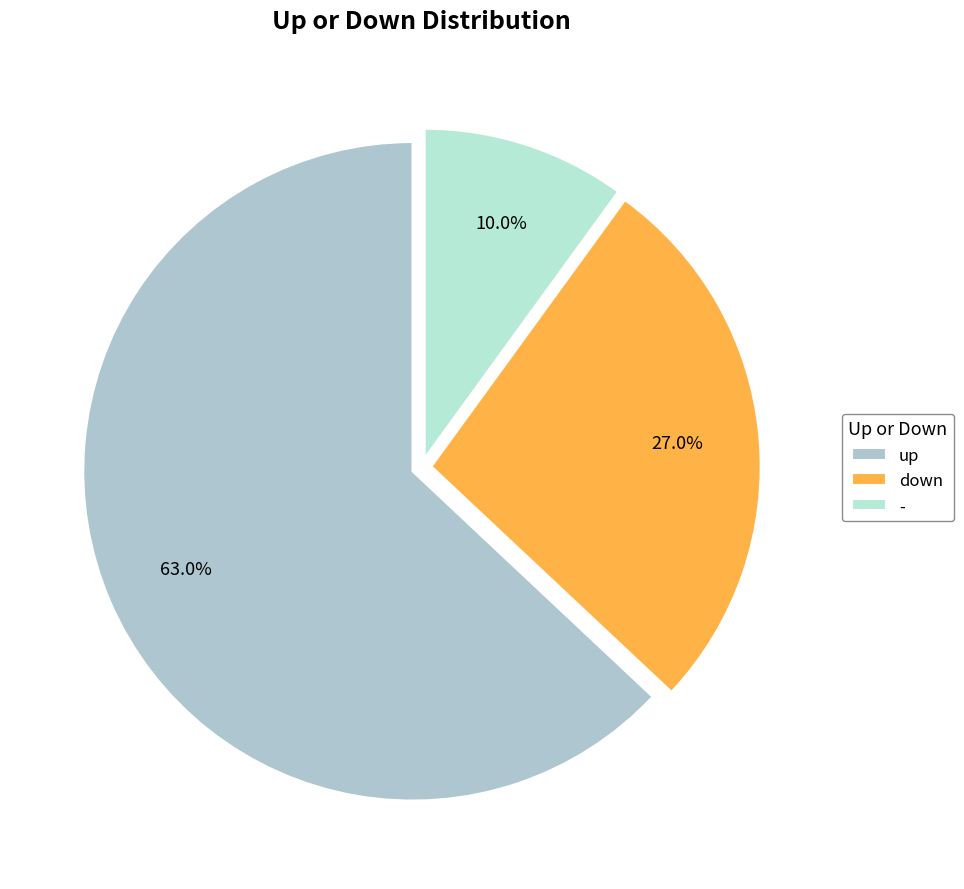

Is there any slice that represents more than half of the pie?

Yes